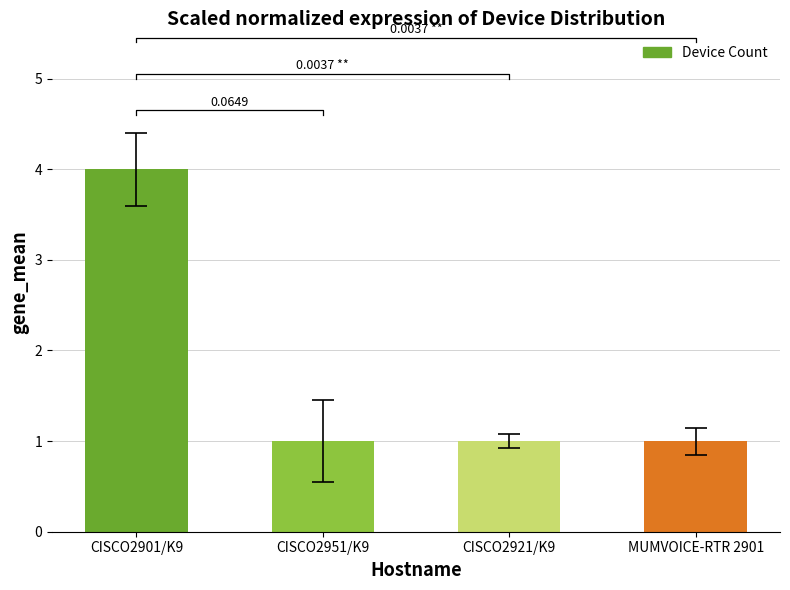

Reading left to right, what are all the values shown in this chart?

4	1	1	1